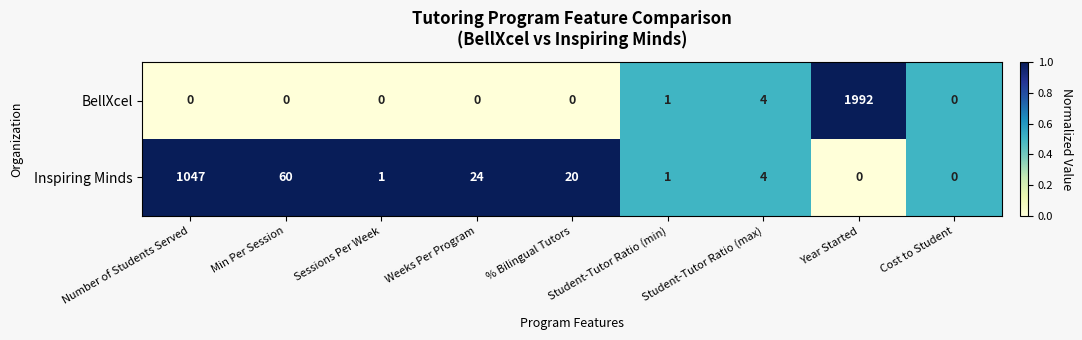

Rank the series by their average value, from lowest to highest.

Inspiring Minds, BellXcel